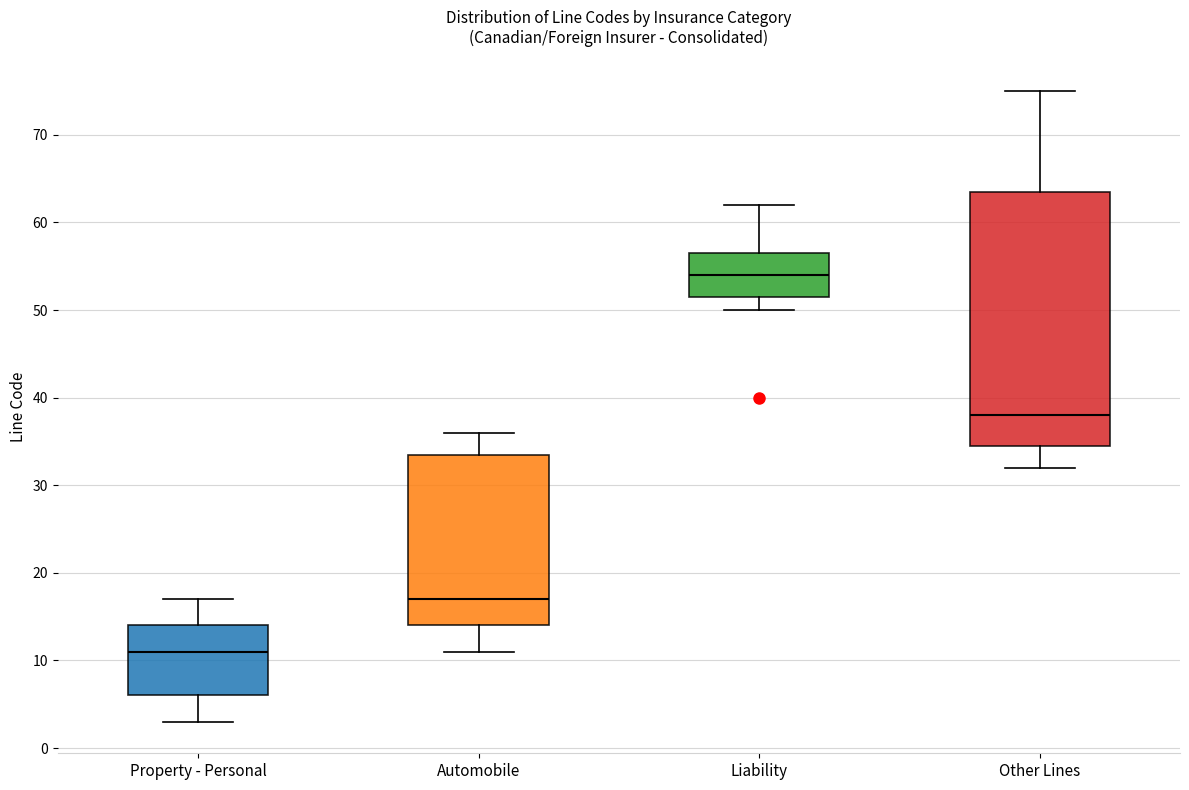

Reading left to right, transcribe this box plot: for each box, give where its median line is, the range the box spans, and where its two whiskers end, as read against the y-axis. The values are not printed on the chart, so give them approximately, as read against the axis.

Property - Personal: median 11, box 6 to 14, whiskers 3 to 17
Automobile: median 17, box 14 to 34, whiskers 11 to 36
Liability: median 54, box 52 to 57, whiskers 50 to 62
Other Lines: median 38, box 35 to 64, whiskers 32 to 75